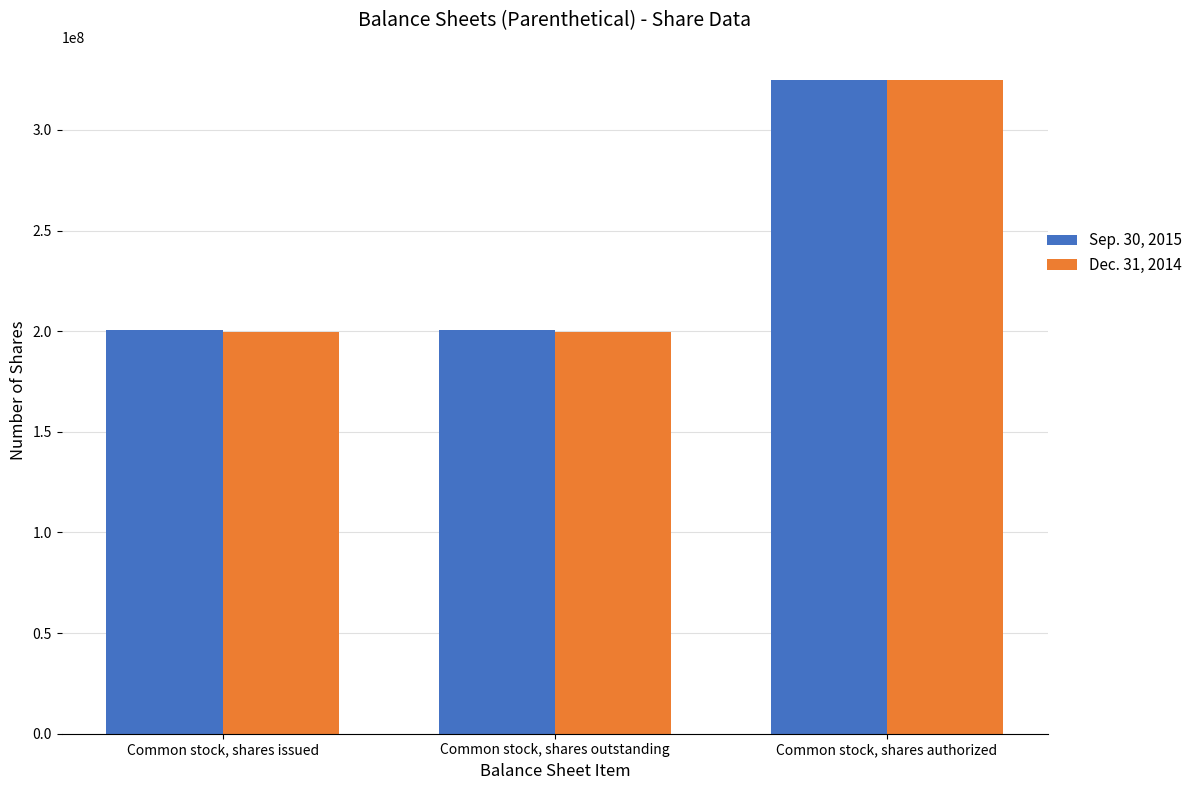

What position from the left is Common stock, shares outstanding?

2